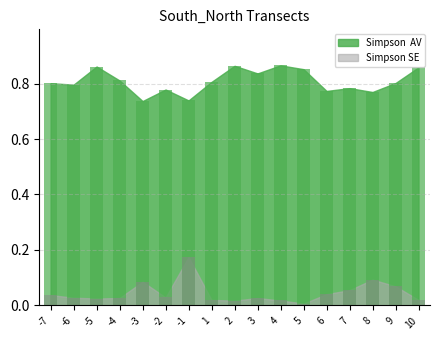

Rank the series by their average value, from lowest to highest.

Simpson SE, Simpson  AV